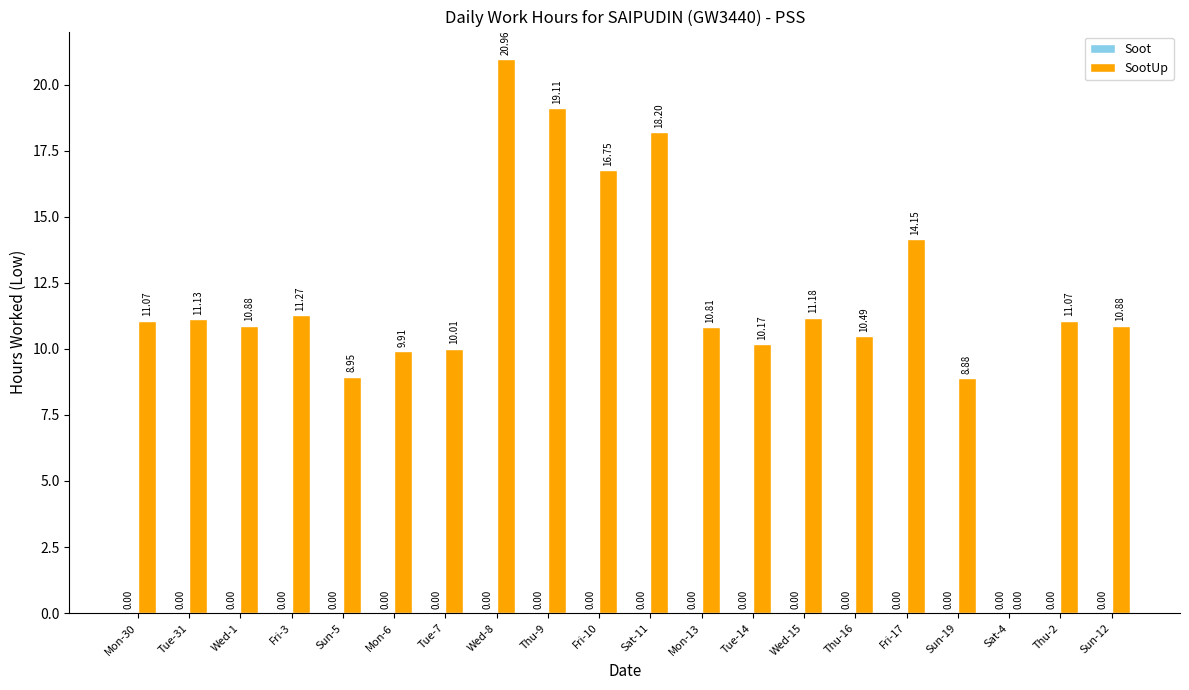

Are the bars horizontal?

No